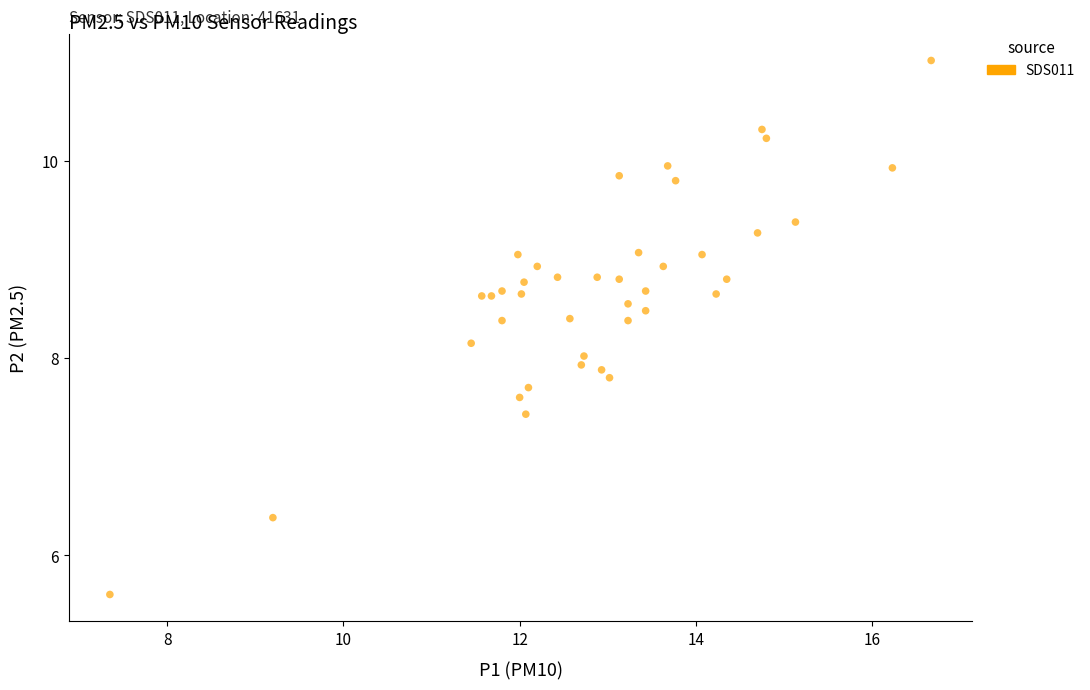

What is the range of Y values (max minus min)?

5.4